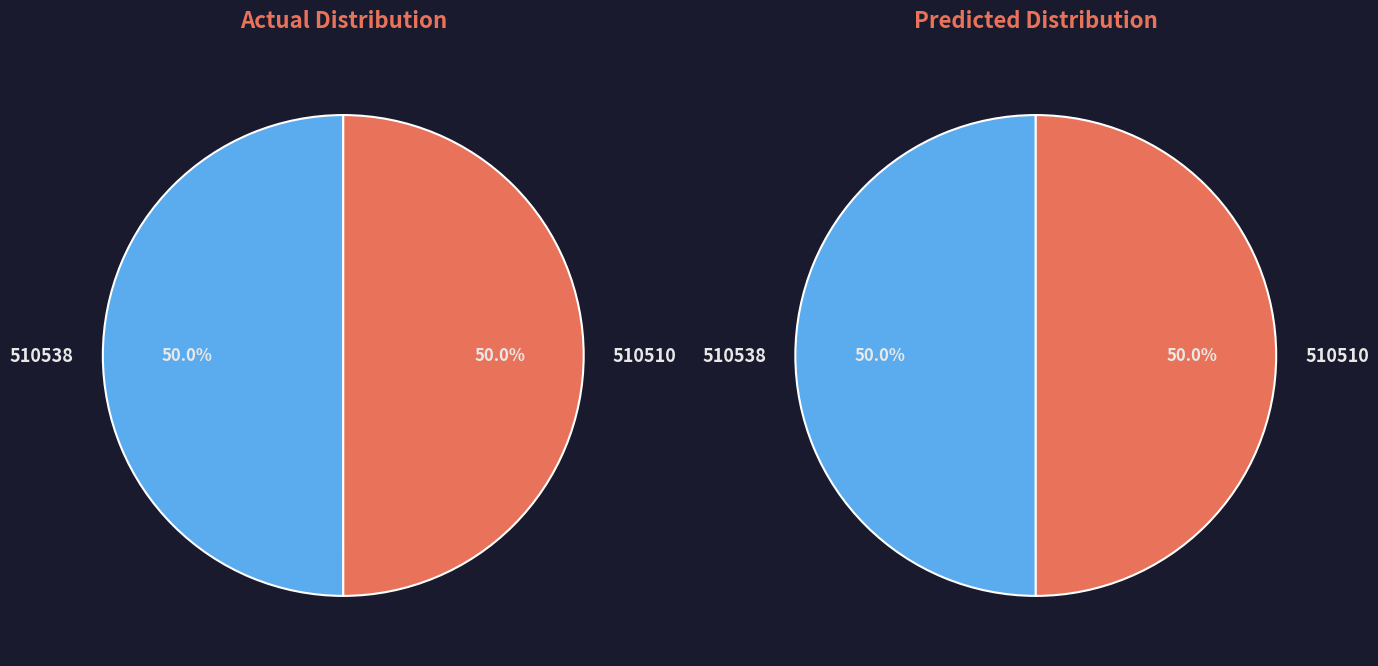

Which category has the smallest portion of the pie?

510510